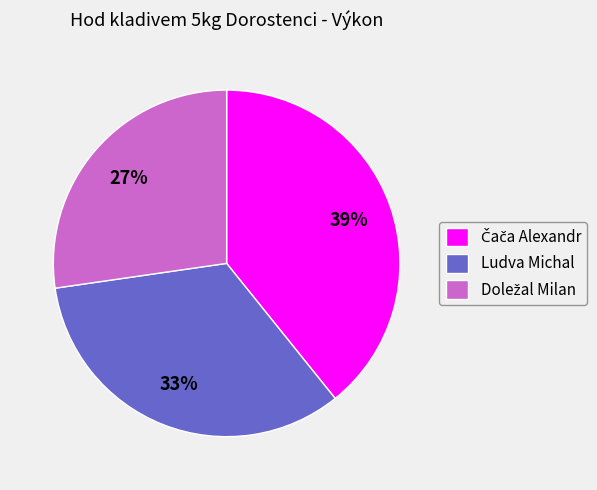

The Ludva Michal slice represents 33% of the pie. True or false?

True